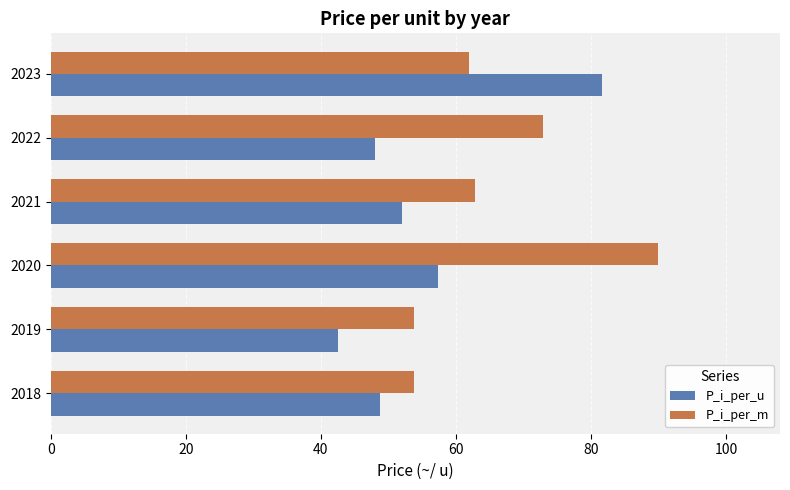

Which category has the highest value across all series?

2020